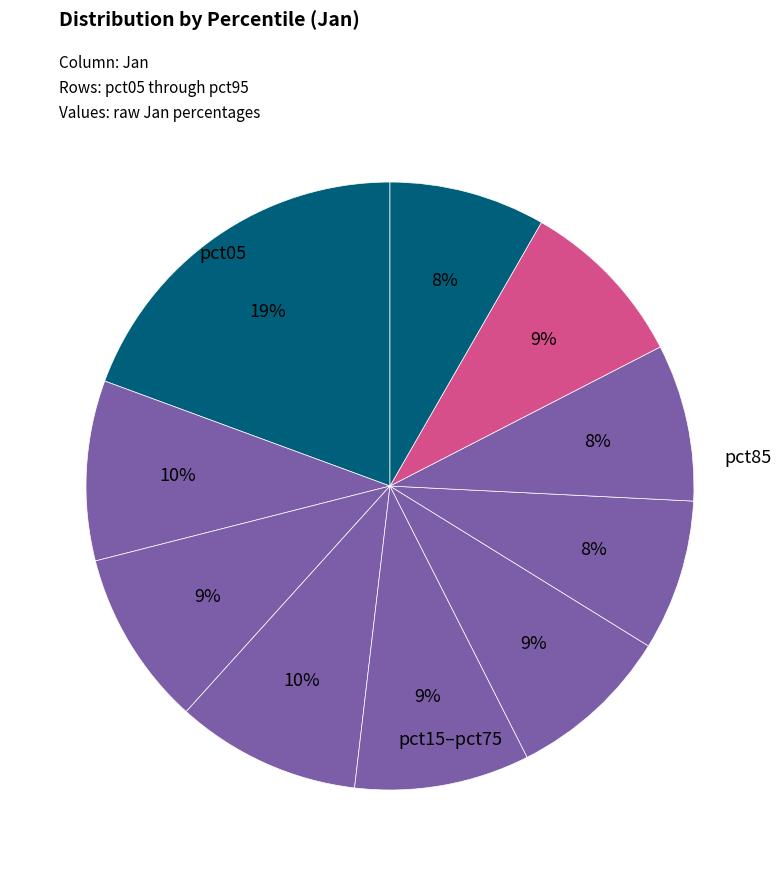

What is the smallest slice in the pie chart?

pct65